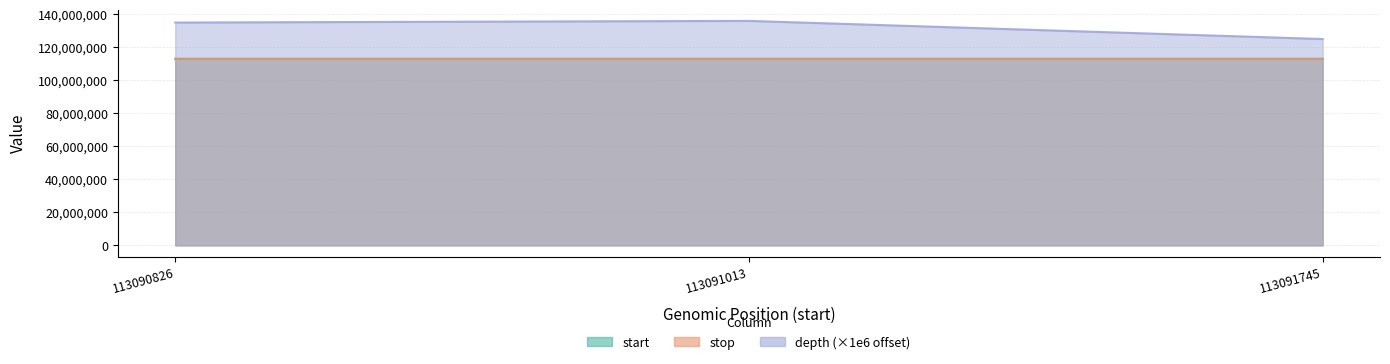

How many lines are shown in the chart?

3